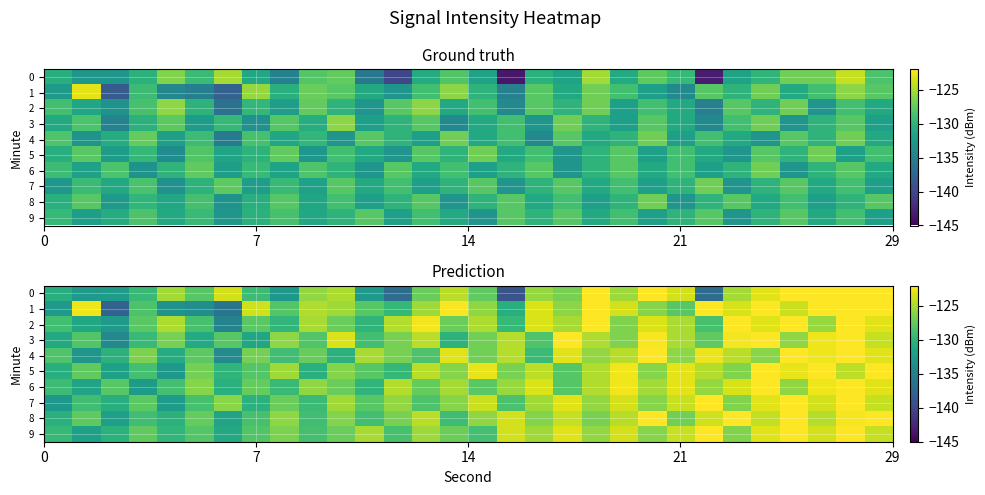

How many data points does each series have?

30